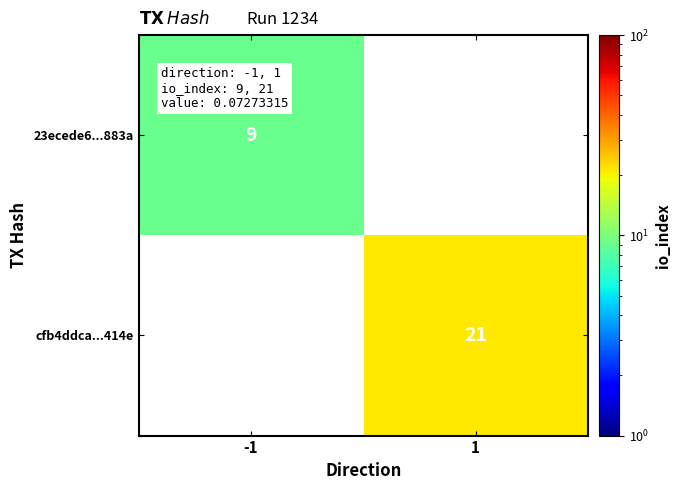

The 23ecede6...883a series shows 2 at -1. True or false?

False